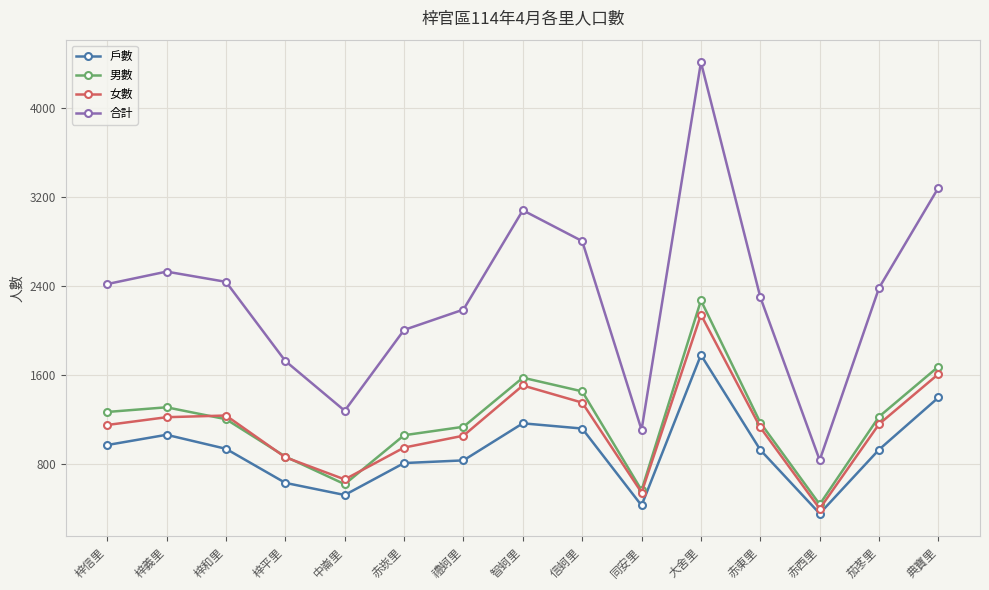

At 信蚵里, list the series in order from smallest to largest.

戶數, 女數, 男數, 合計